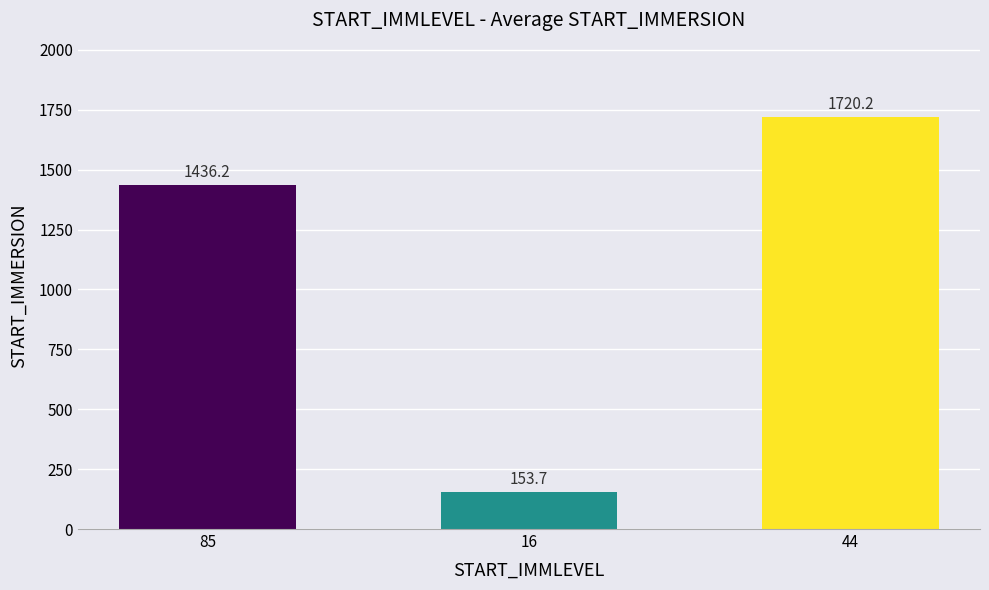

Count the number of values greater than 1436.

2